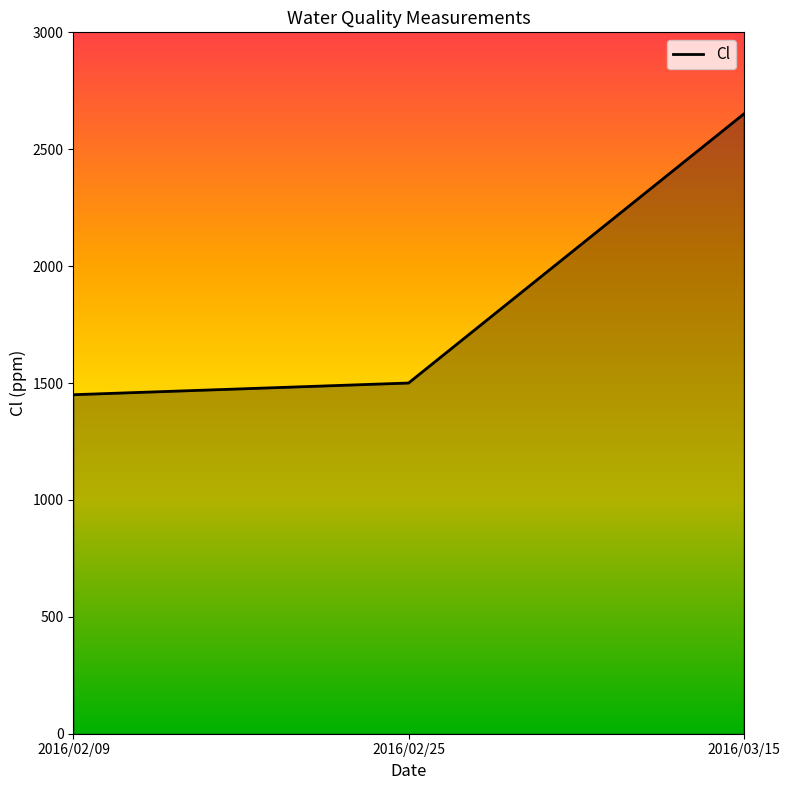

What is the change in value from 2016/02/09 to 2016/02/25?

+50